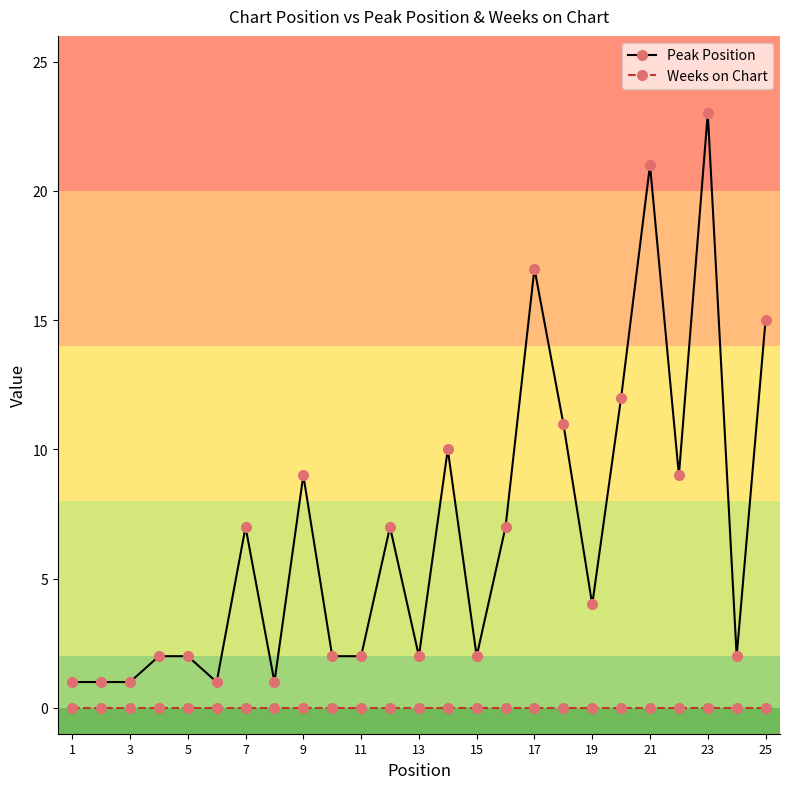

Count the number of data series in this chart.

2